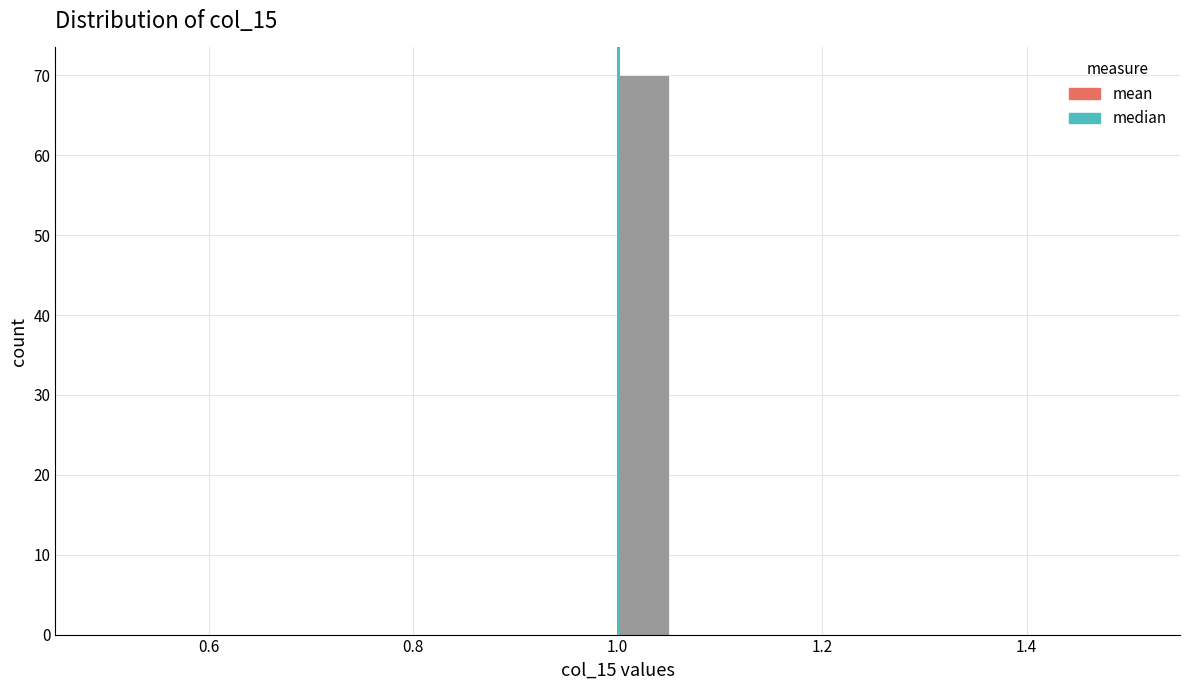

Read against the x-axis, roughly where is the centre of the tallest bar?

1.02